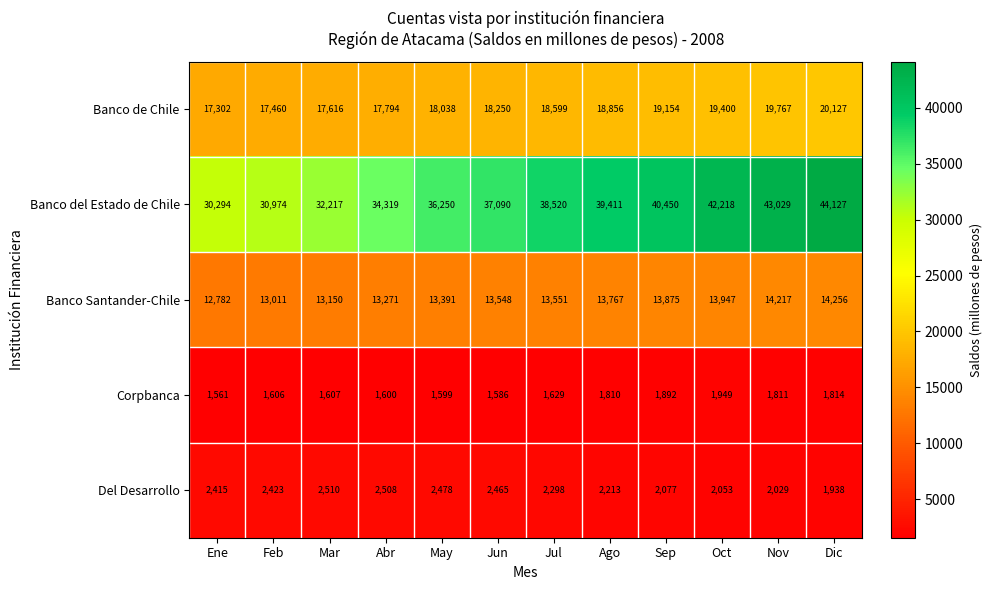

Rank the series at Sep from highest to lowest value.

Banco del Estado de Chile, Banco de Chile, Banco Santander-Chile, Del Desarrollo, Corpbanca